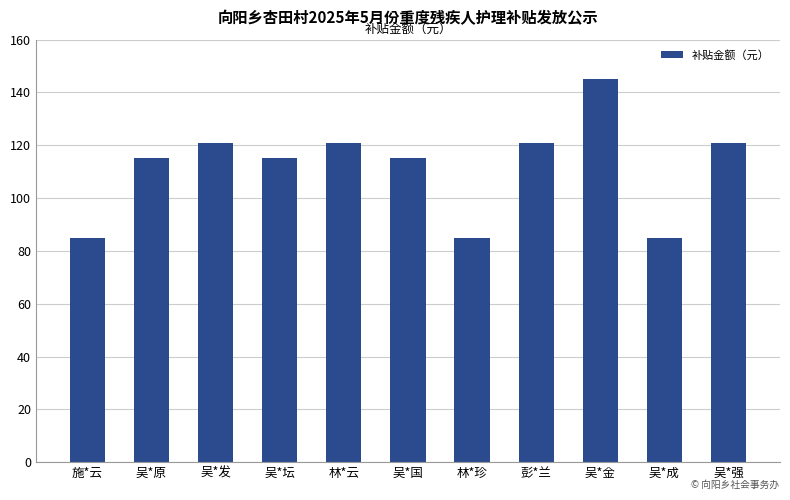

What is the smallest value displayed?

85